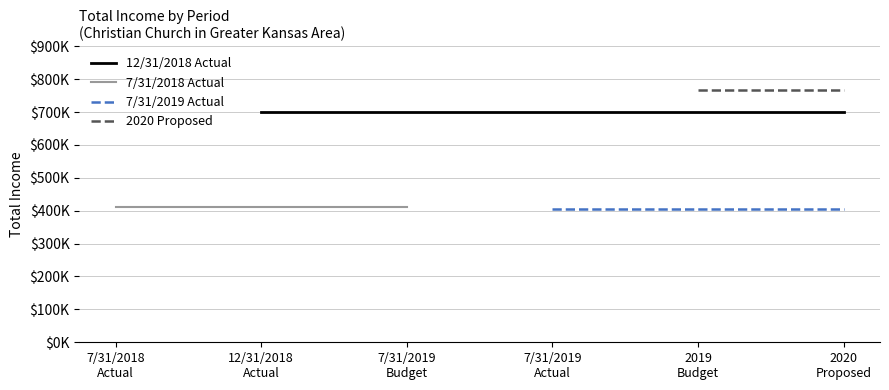

True or false: 2020 Proposed and 12/31/2018 Actual intersect in this chart.

False